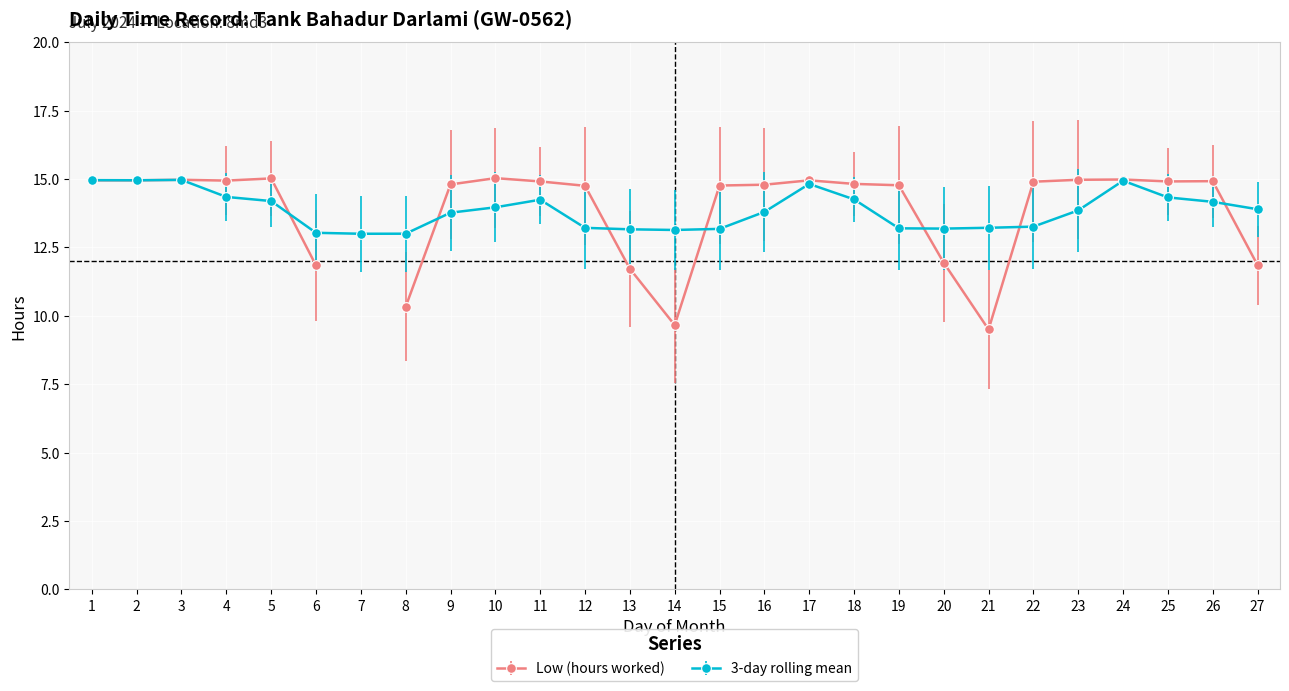

Is it true that 3-day rolling mean equals 14.2 at 11?

True